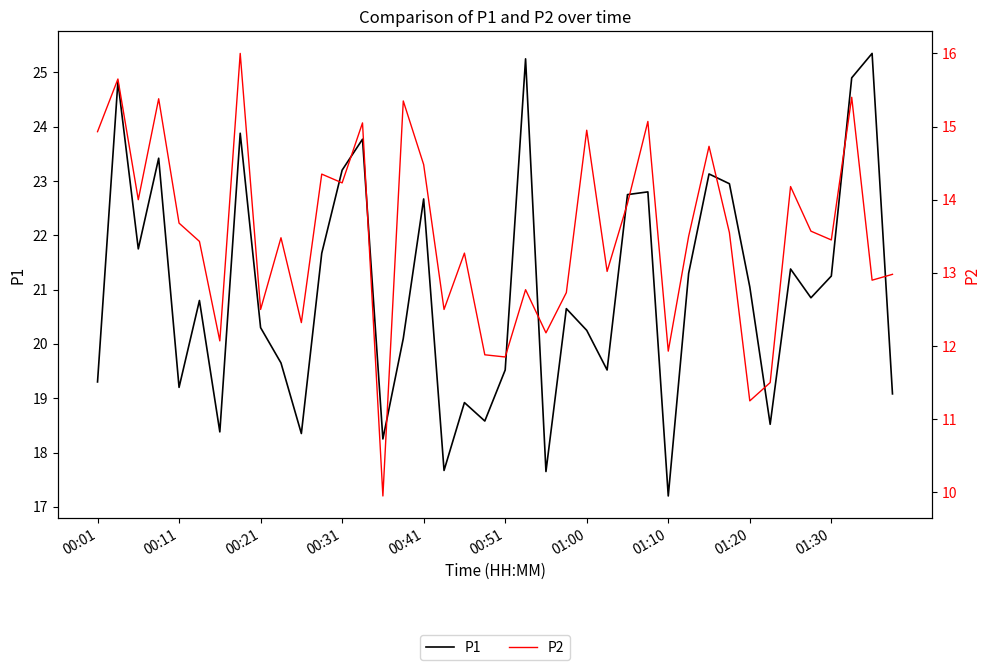

List the labels in order of P1 value, smallest first.

28, 22, 17, 14, 10, 01:00, 33, 19, 18, 39, 00:41, 00:01, 20, 25, 01:30, 15, 24, 01:20, 23, 00:51, 35, 32, 36, 29, 34, 11, 00:21, 16, 26, 27, 31, 30, 12, 00:31, 13, 01:10, 00:11, 37, 21, 38